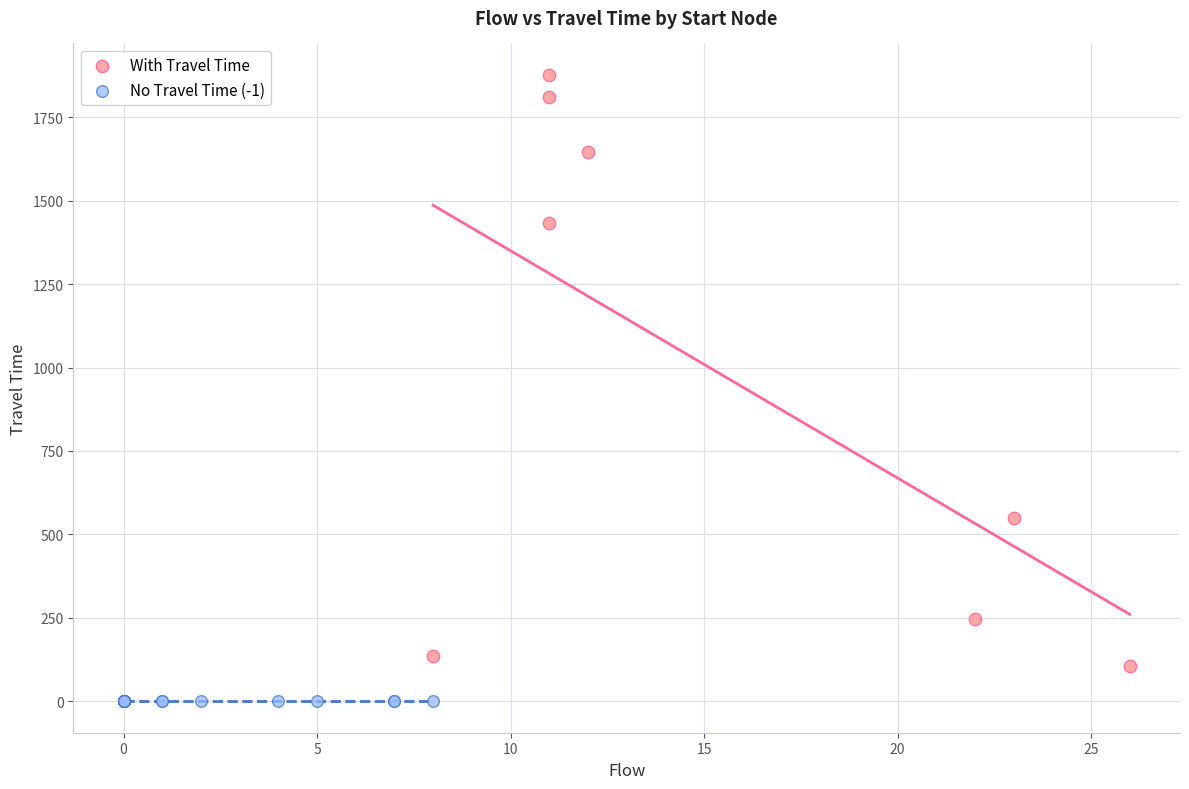

Which series reaches the maximum Y coordinate?

With Travel Time